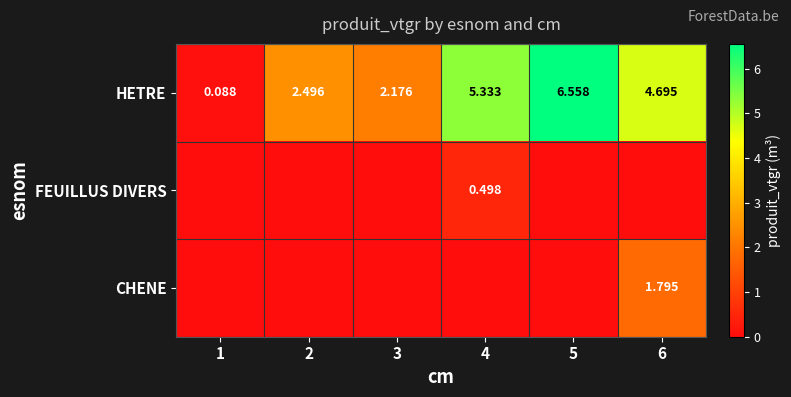

Which category has the highest value in the HETRE series?

5